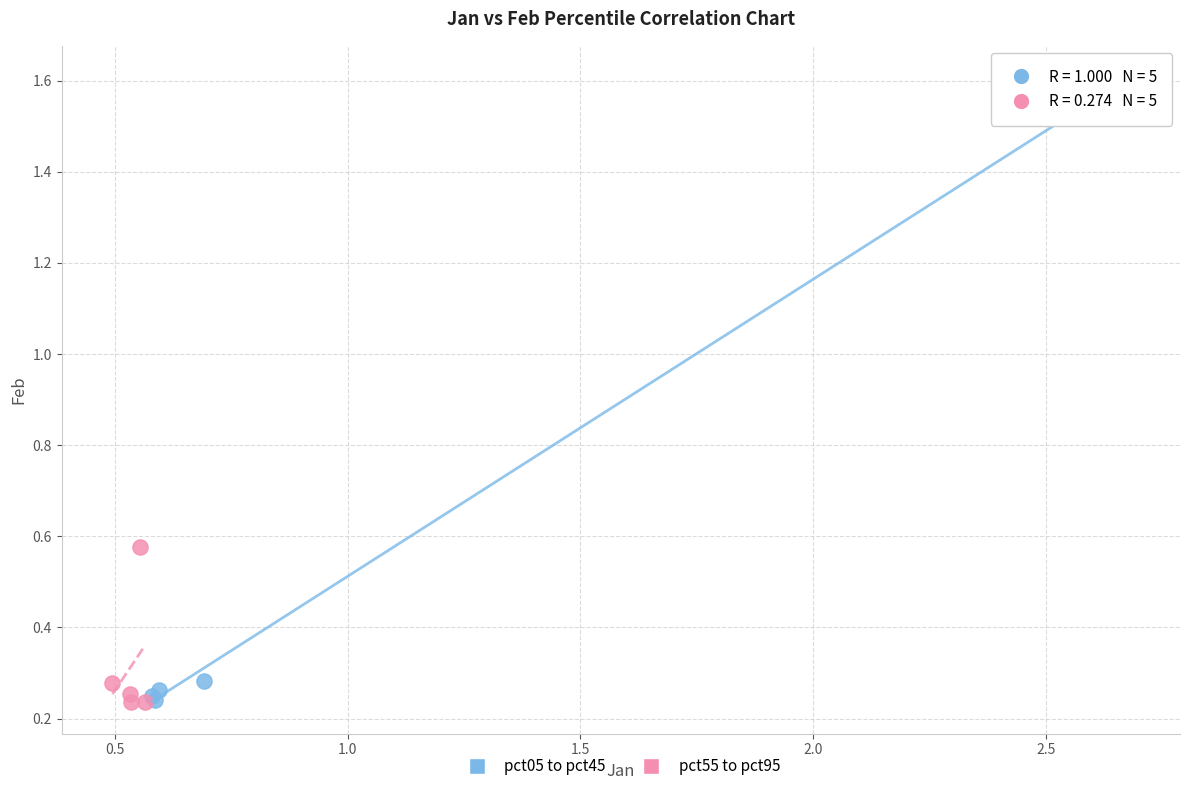

Which series has the widest spread of Y values?

pct05 to pct45